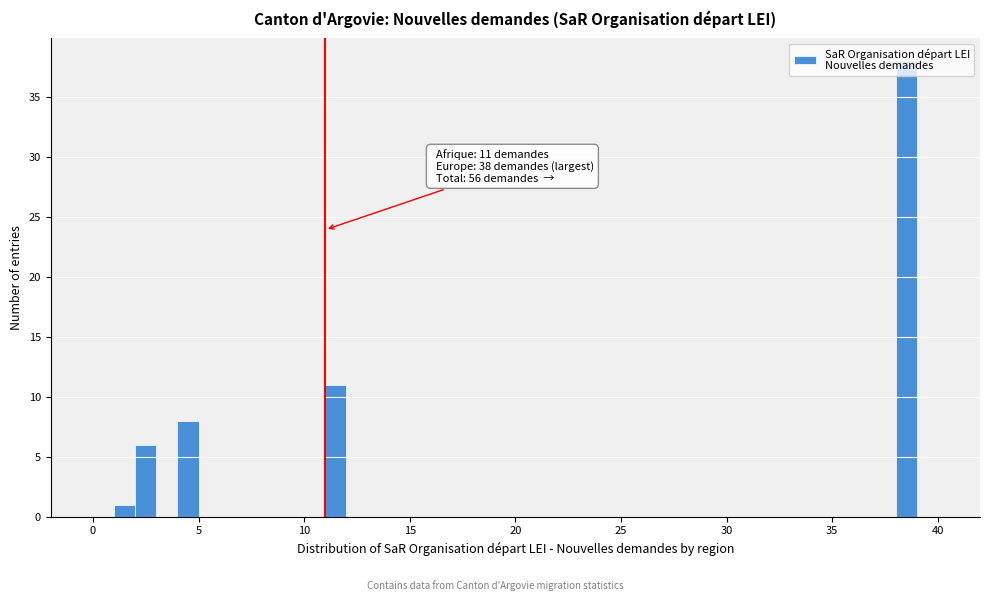

Around what value on the x-axis is the tallest bar? Give the approximate position of its centre, as read against the axis.

38.5